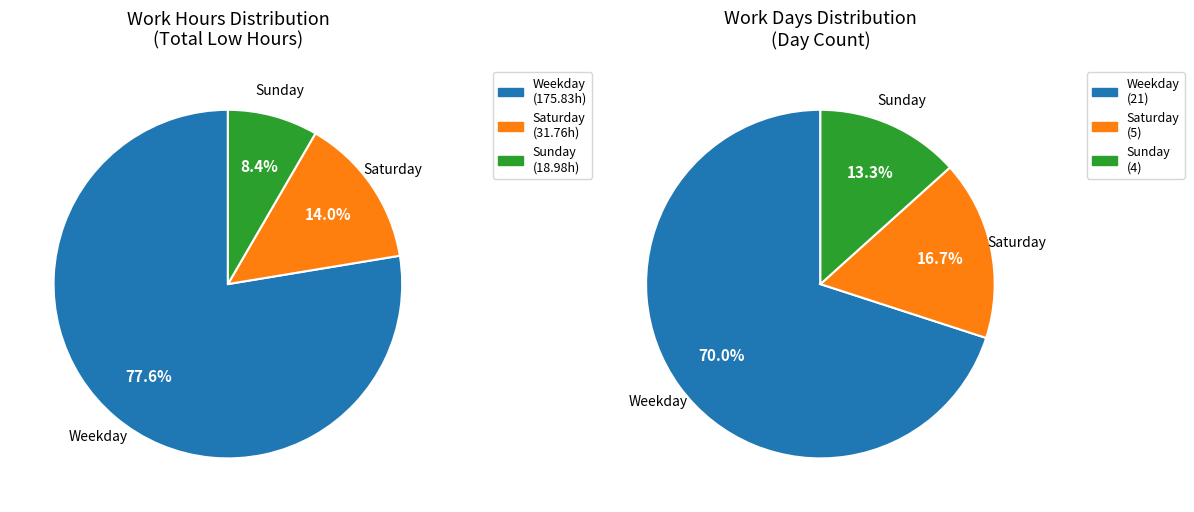

Is Tue the majority of the pie?

No